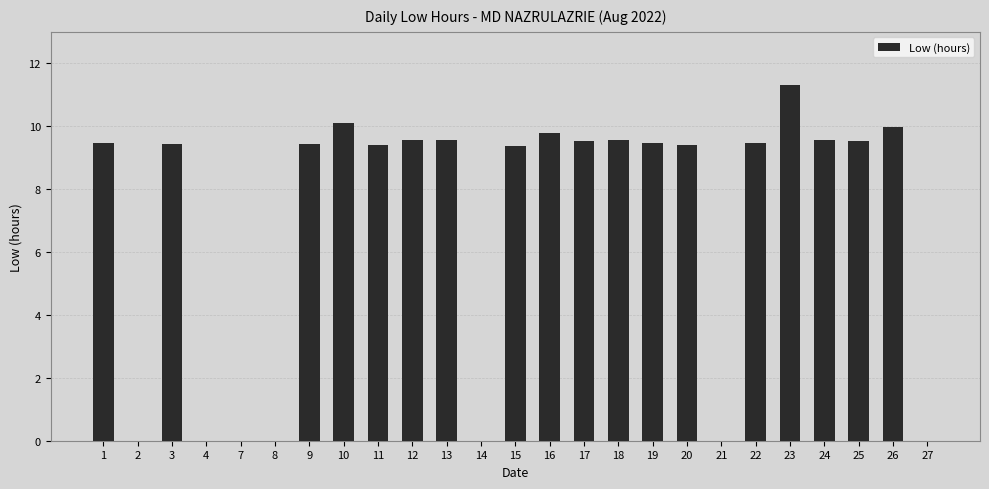

At which label does the data first exceed 9?

1